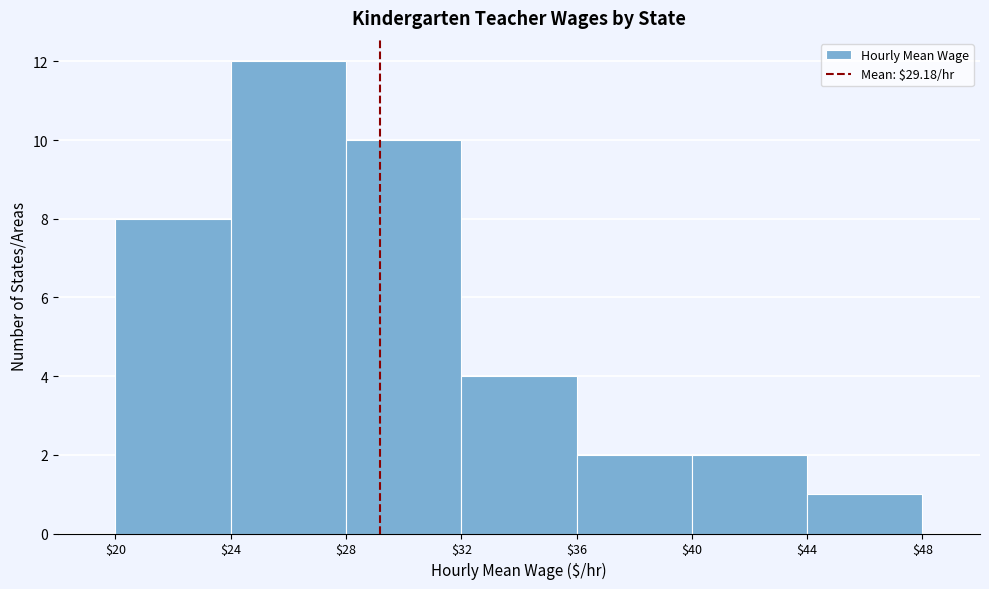

Over which range of the x-axis is the bar tallest?

$24 to $28